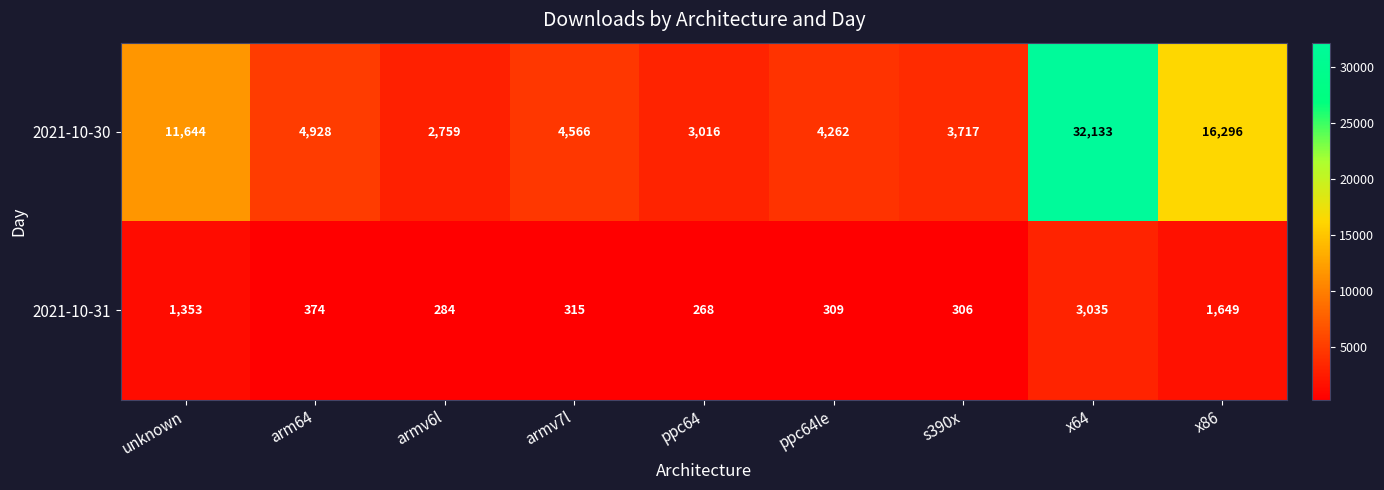

At which label does 2021-10-30 first exceed 4566?

unknown